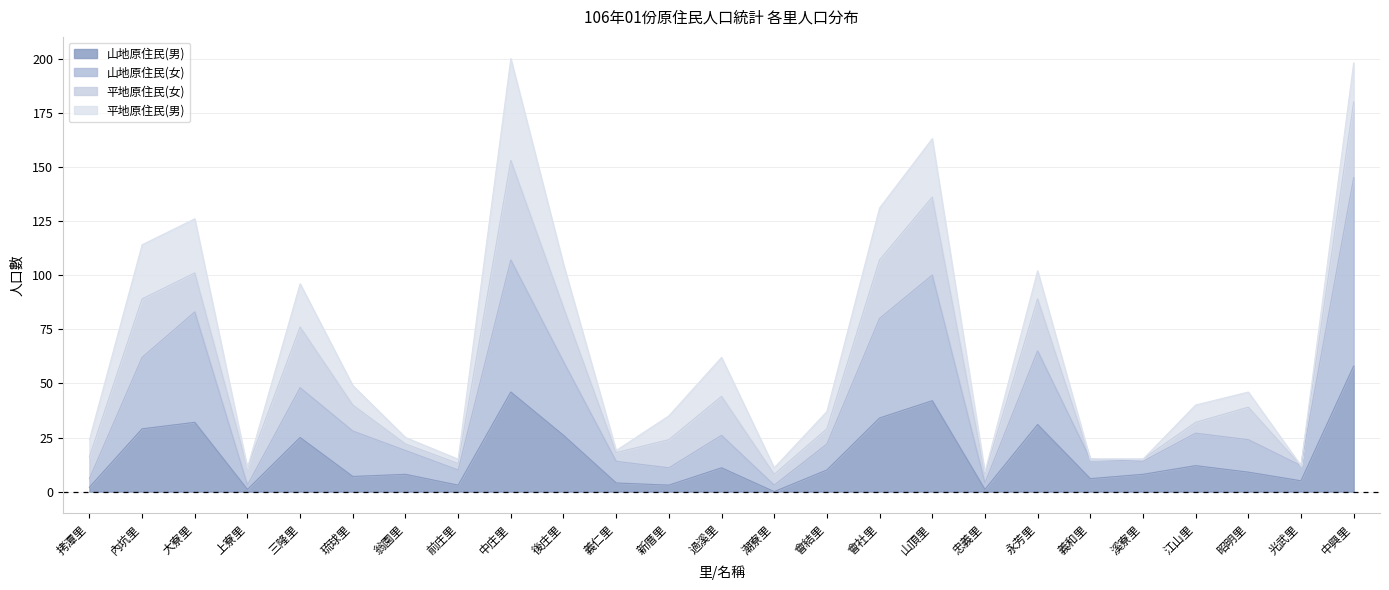

What is the total value across all series at 中庄里?

200